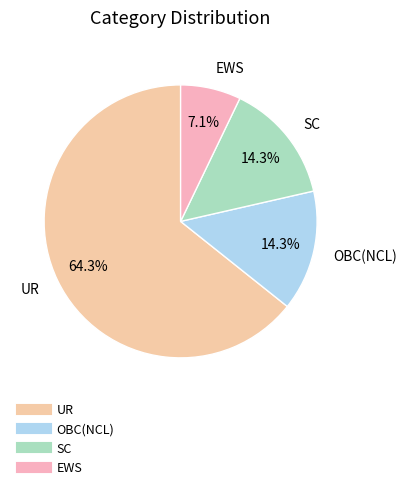

How many segments does this pie chart have?

4